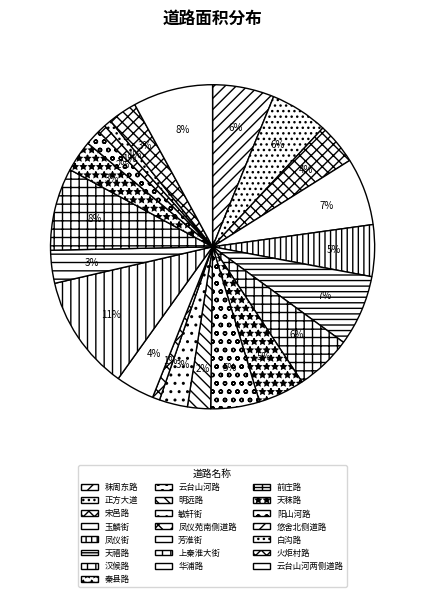

Is 火炬村路 the majority of the pie?

No